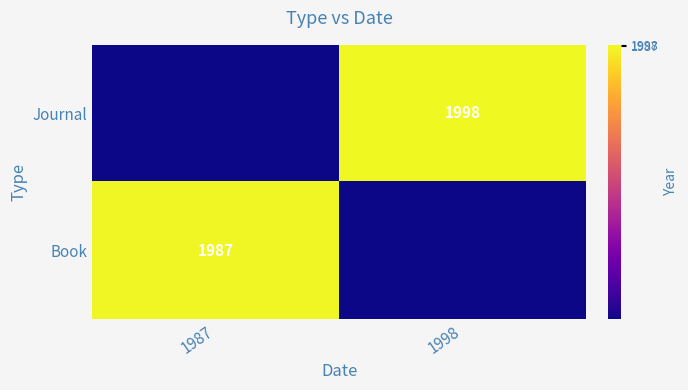

The Journal series shows 0 at 1987. True or false?

True